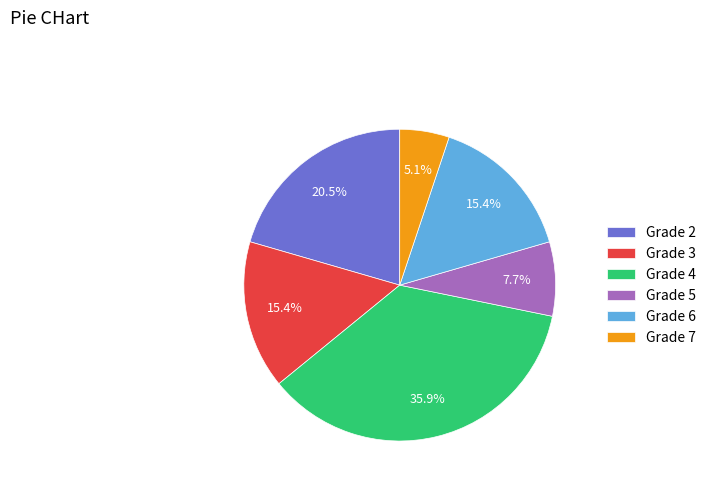

Does Grade 5 account for over 50% of the chart?

No